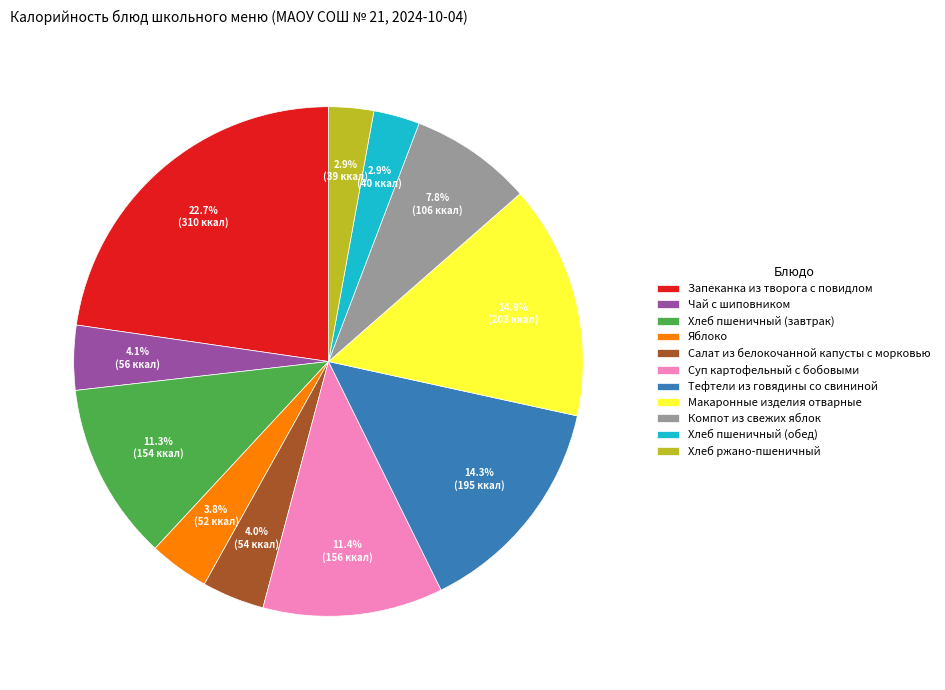

Count the number of slices in the pie.

11